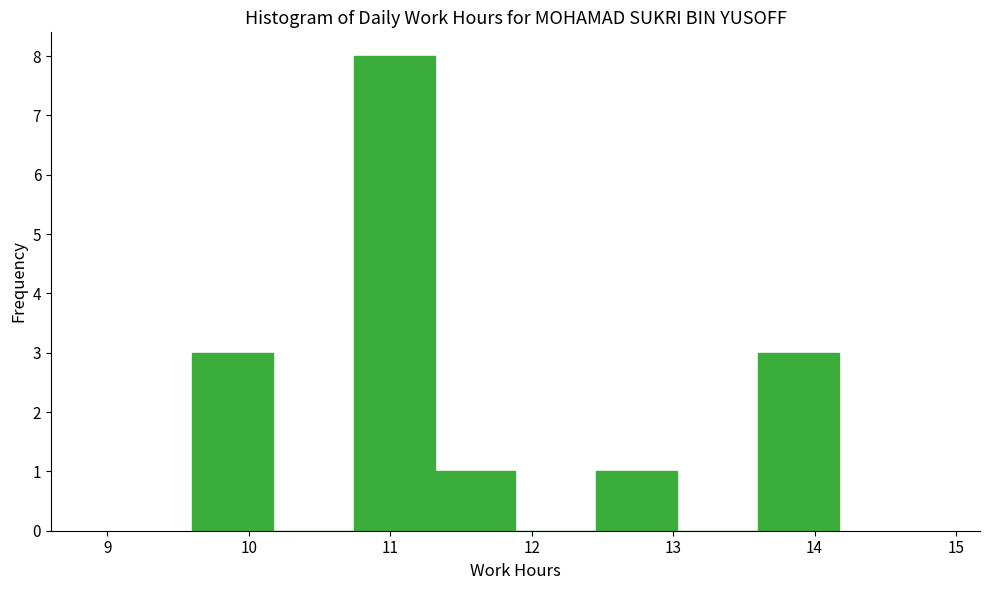

Reading left to right, list every bar in this chart as the range it spans on the x-axis followed by its height. Neither the bar edges nor the heights are printed on the chart, so give them approximately, as read against the axes.

9.6 to 10.2: 3
10.2 to 10.7: 0
10.7 to 11.3: 8
11.3 to 11.9: 1
11.9 to 12.5: 0
12.5 to 13.0: 1
13.0 to 13.6: 0
13.6 to 14.2: 3